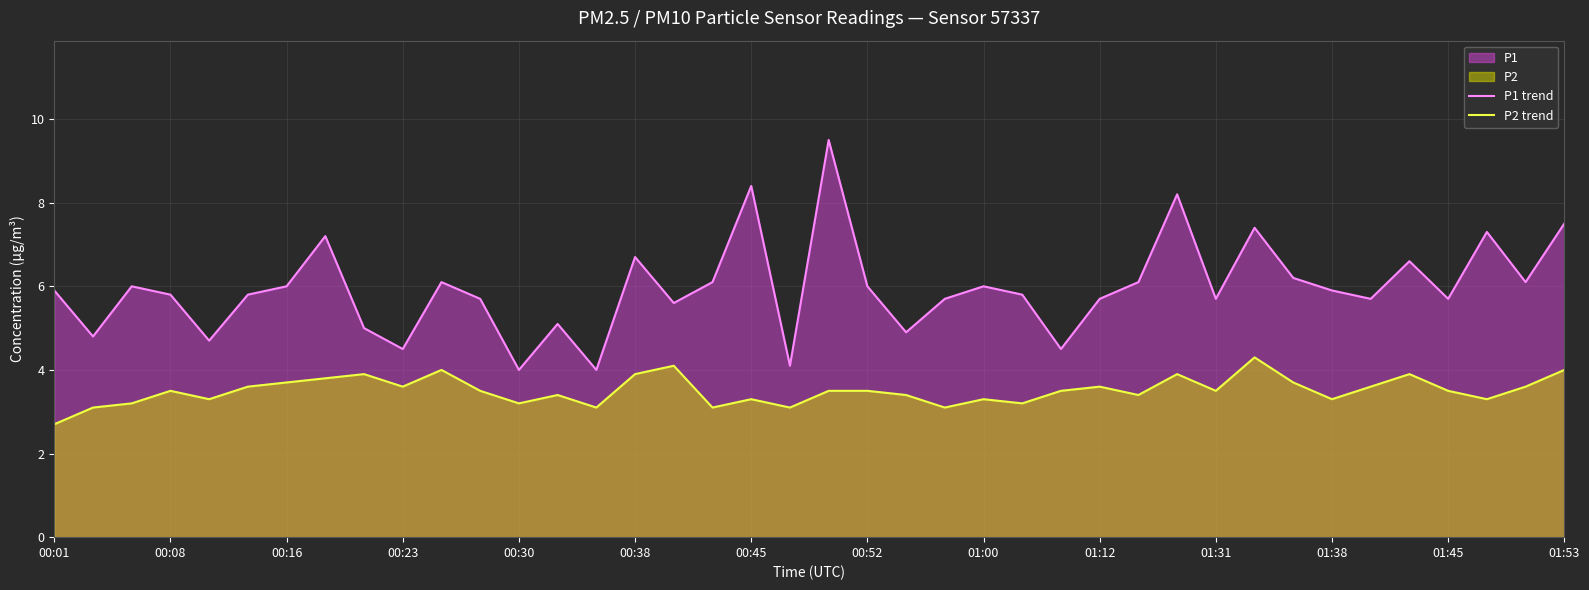

The value of P2 trend at 01:38 is 4.6. True or false?

False